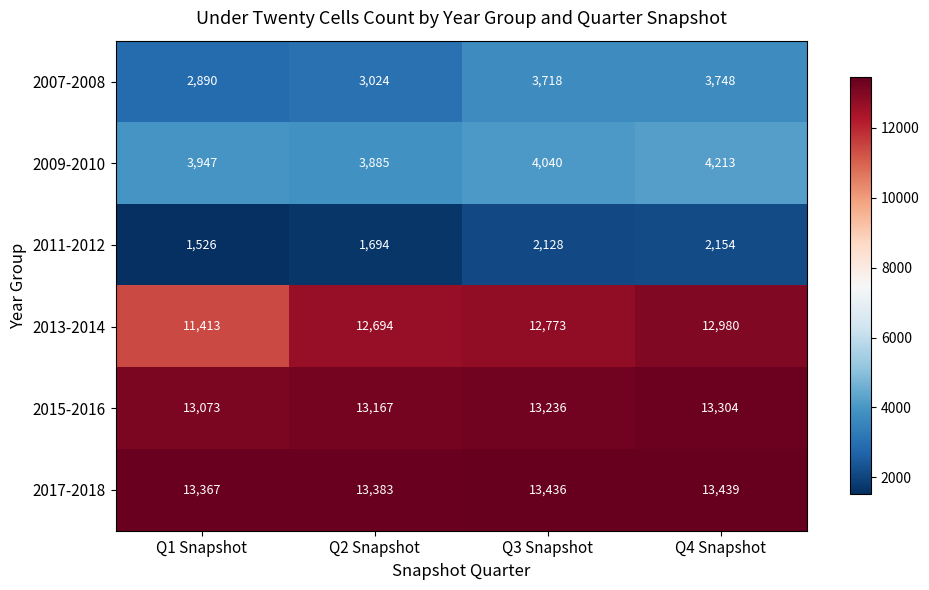

List the series in order of their peak value, lowest first.

2011-2012, 2007-2008, 2009-2010, 2013-2014, 2015-2016, 2017-2018